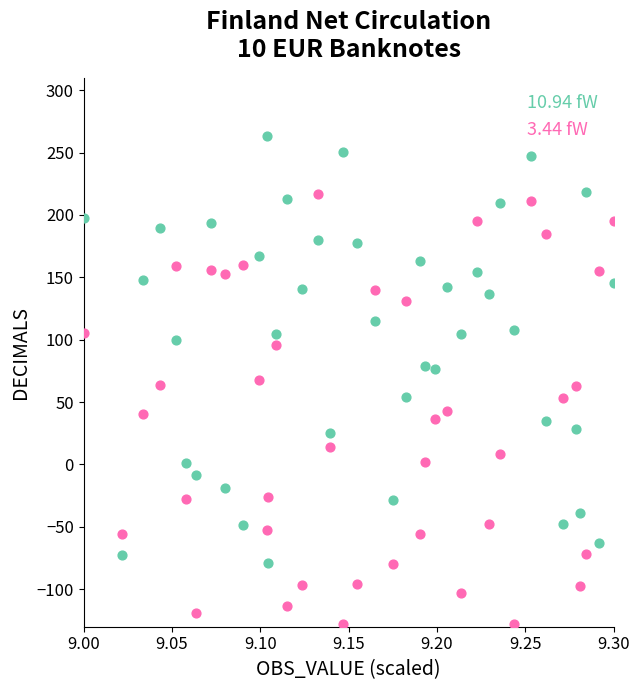

Which series reaches the maximum Y coordinate?

10.94 fW